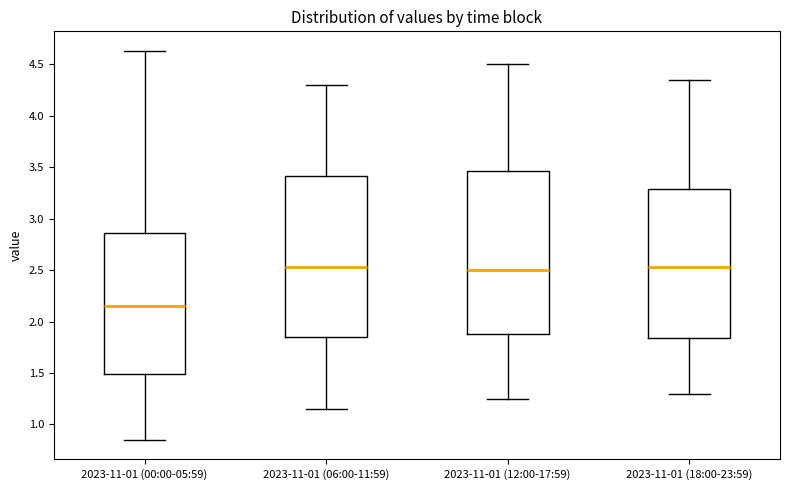

Reading left to right, read every box against the y-axis: the position of its median line, the range the box covers, and the ends of its whiskers. The values are not printed on the chart, so give them approximately, as read against the axis.

2023-11-01 (00:00-05:59): median 2.15, box 1.50 to 2.85, whiskers 0.85 to 4.65
2023-11-01 (06:00-11:59): median 2.55, box 1.85 to 3.40, whiskers 1.15 to 4.30
2023-11-01 (12:00-17:59): median 2.50, box 1.90 to 3.45, whiskers 1.25 to 4.50
2023-11-01 (18:00-23:59): median 2.55, box 1.85 to 3.30, whiskers 1.30 to 4.35